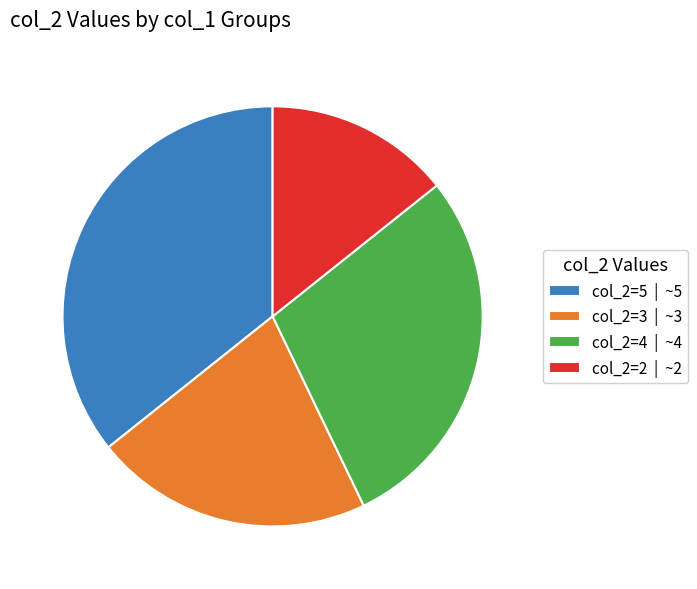

What is the ratio of the value at col_2=4 | ~4 to the value at col_2=2 | ~2?

2.0